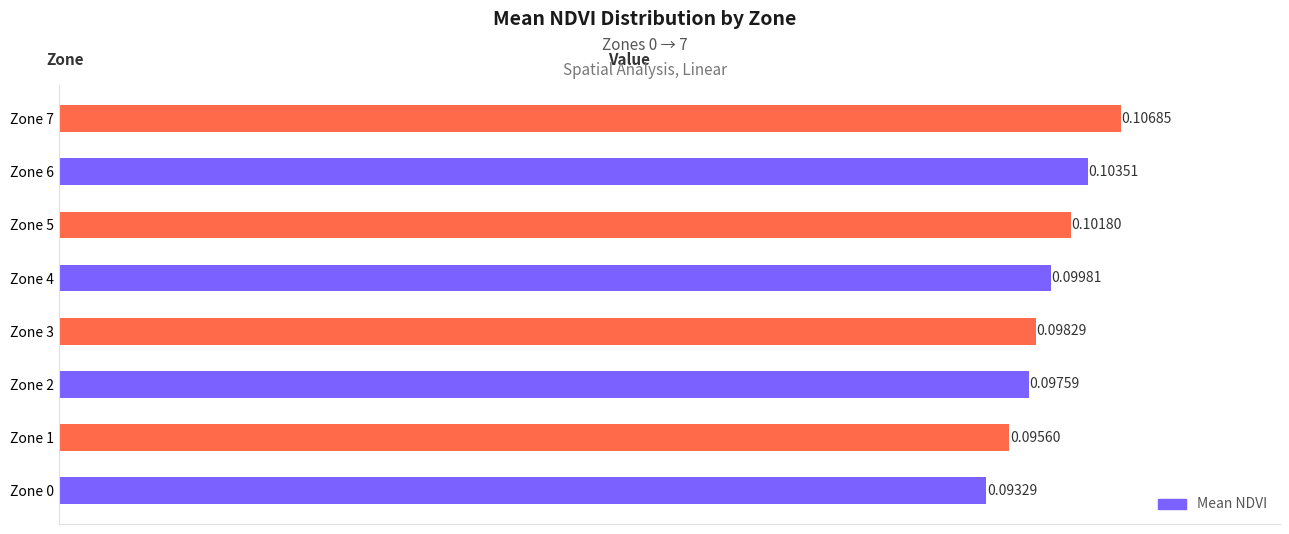

Does the chart contain stacked bars?

No